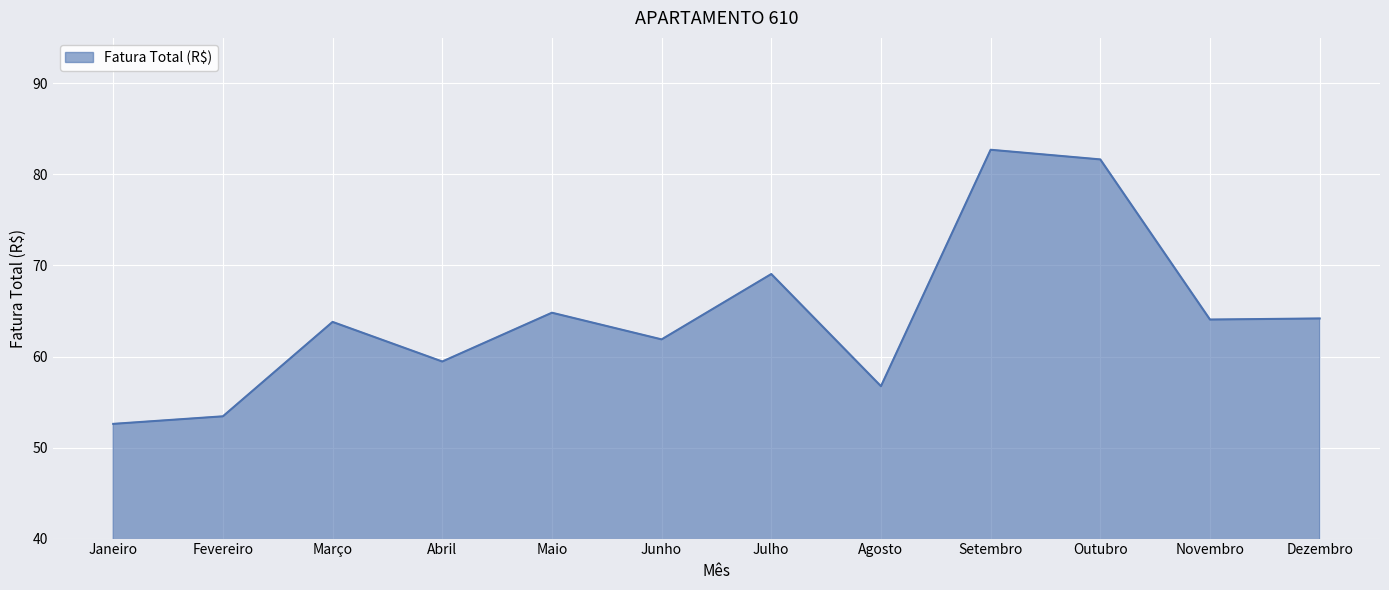

Read the value at Novembro.

64.1